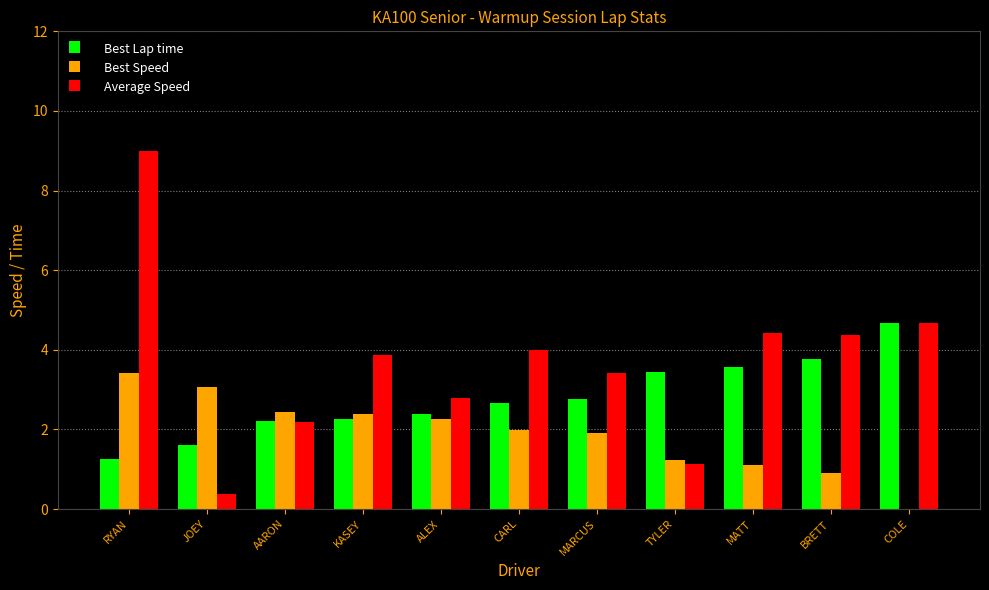

What value does the Best Lap time series have at ALEX?

2.4